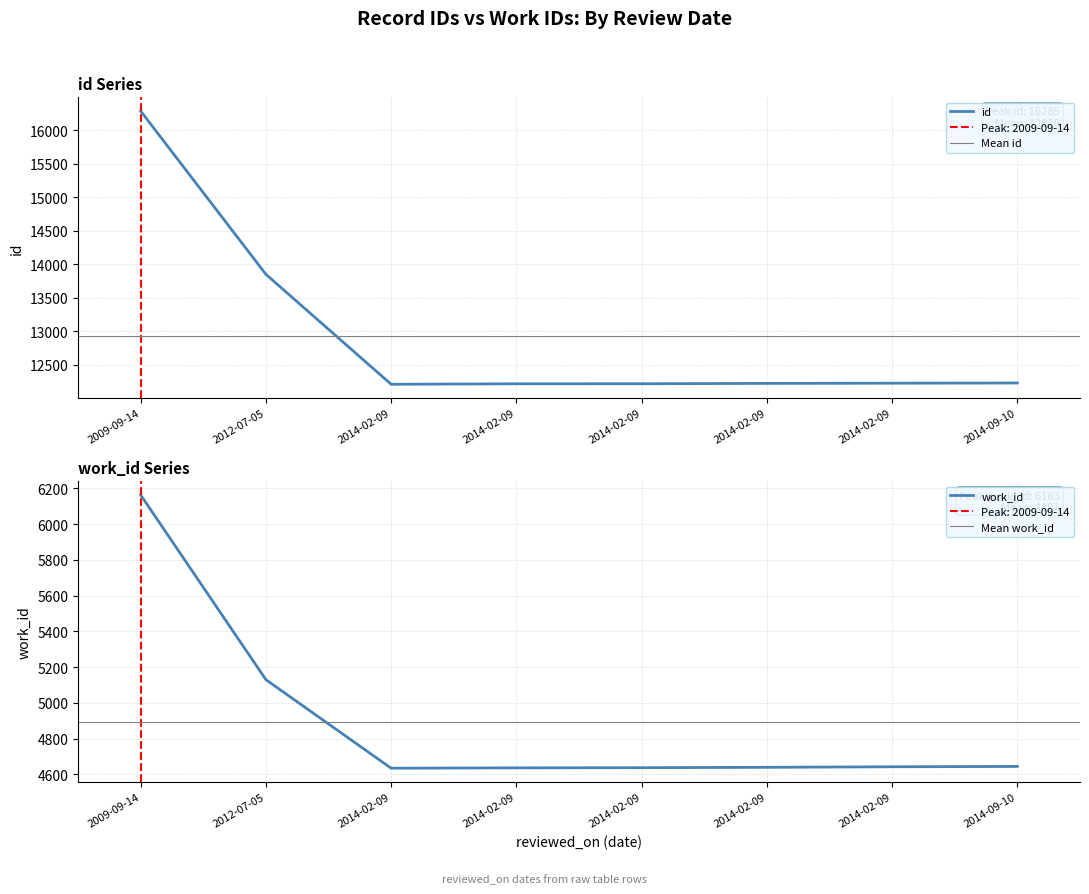

Which series has the widest spread of values?

id